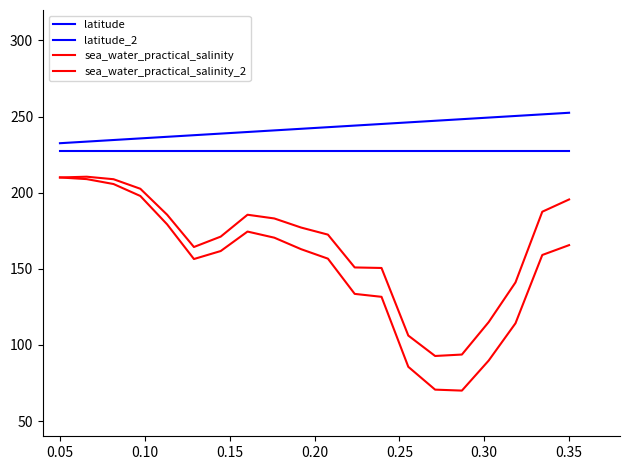

What is the highest value of the sea_water_practical_salinity series?

210.0